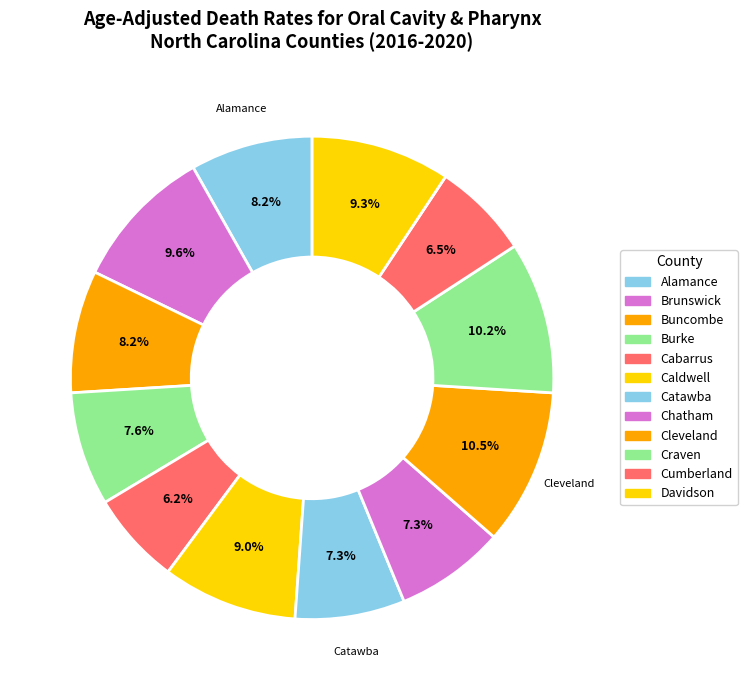

True or false: Alamance accounts for 8% of the total.

True